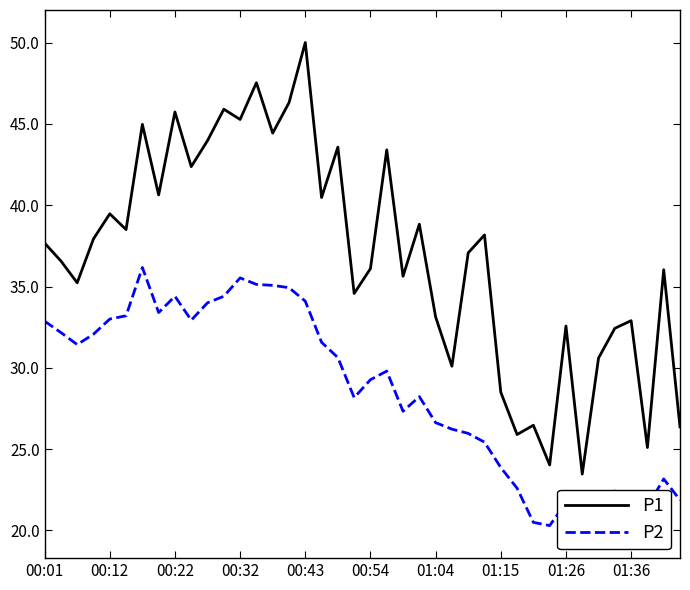

Which series has the largest range (max minus min)?

P1